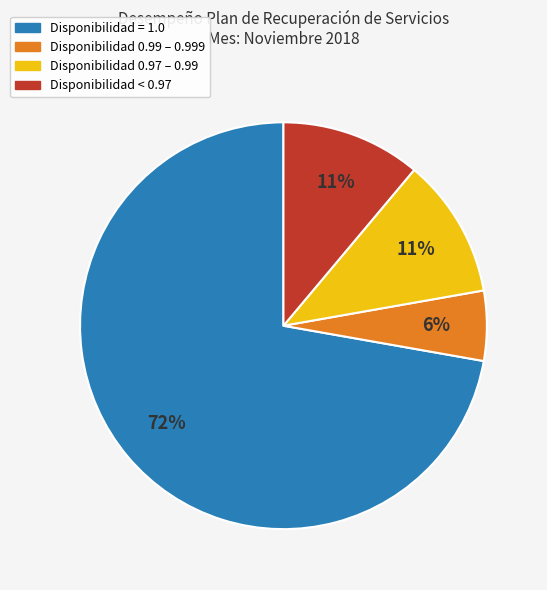

Does any single category account for the majority?

Yes